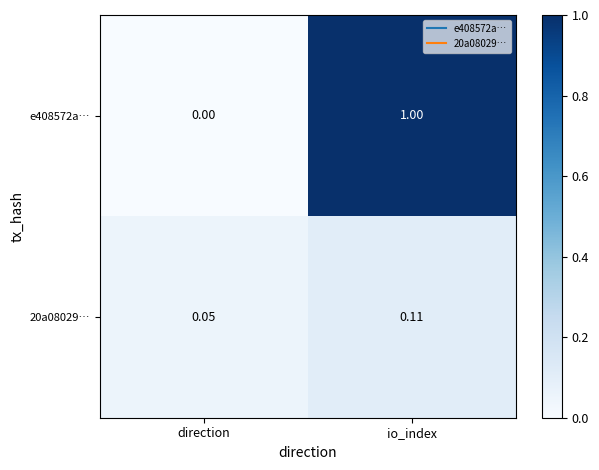

Between direction and io_index, which series saw the biggest shift?

e408572a…